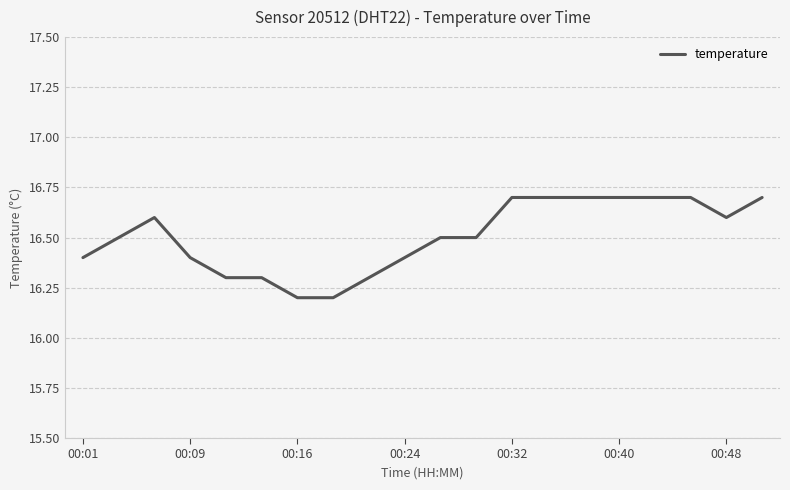

What is the minimum value shown in the chart?

16.2